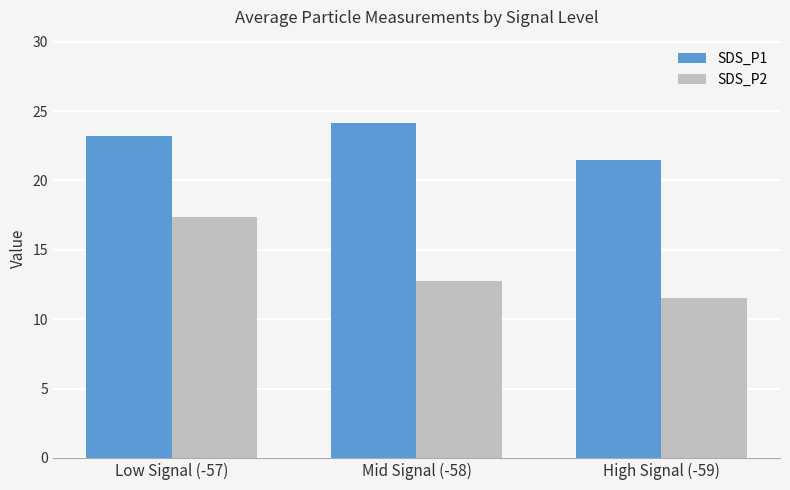

What is the sum of the SDS_P2 values at High Signal (-59) and Mid Signal (-58)?

24.3